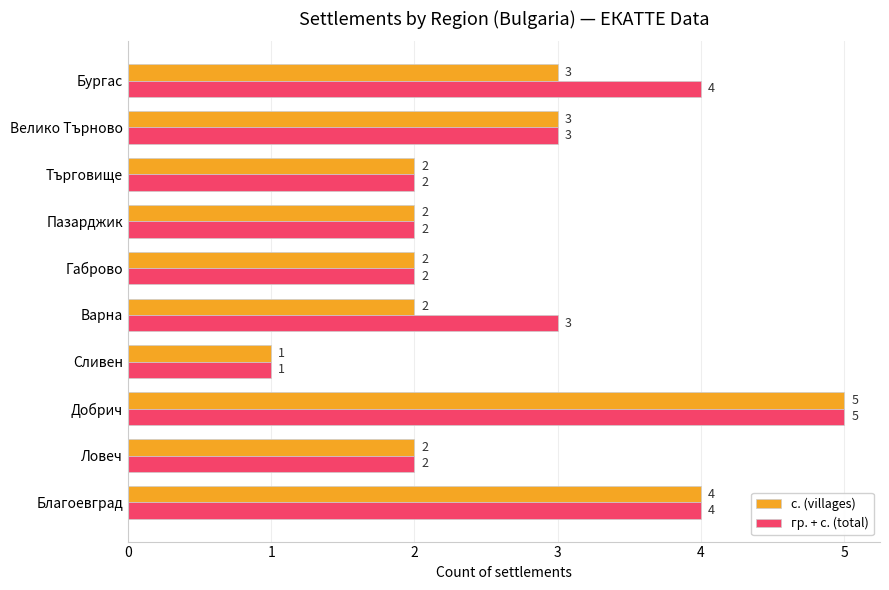

What are all the series names shown in the legend?

с. (villages), гр. + с. (total)